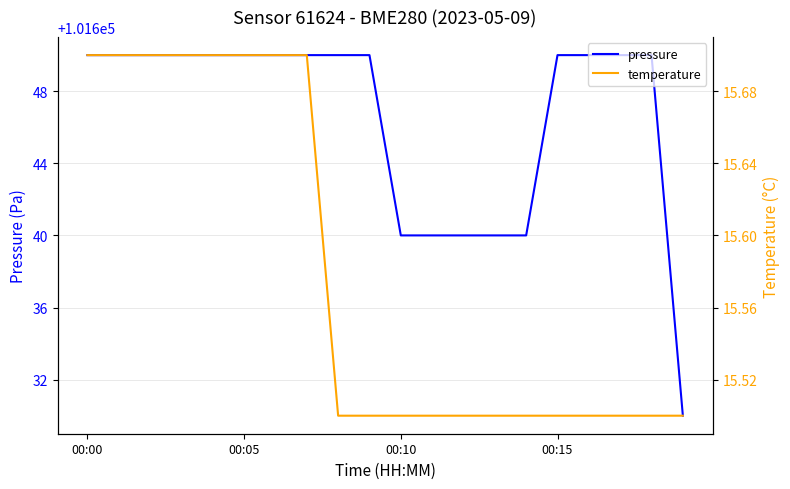

True or false: pressure and temperature intersect in this chart.

False